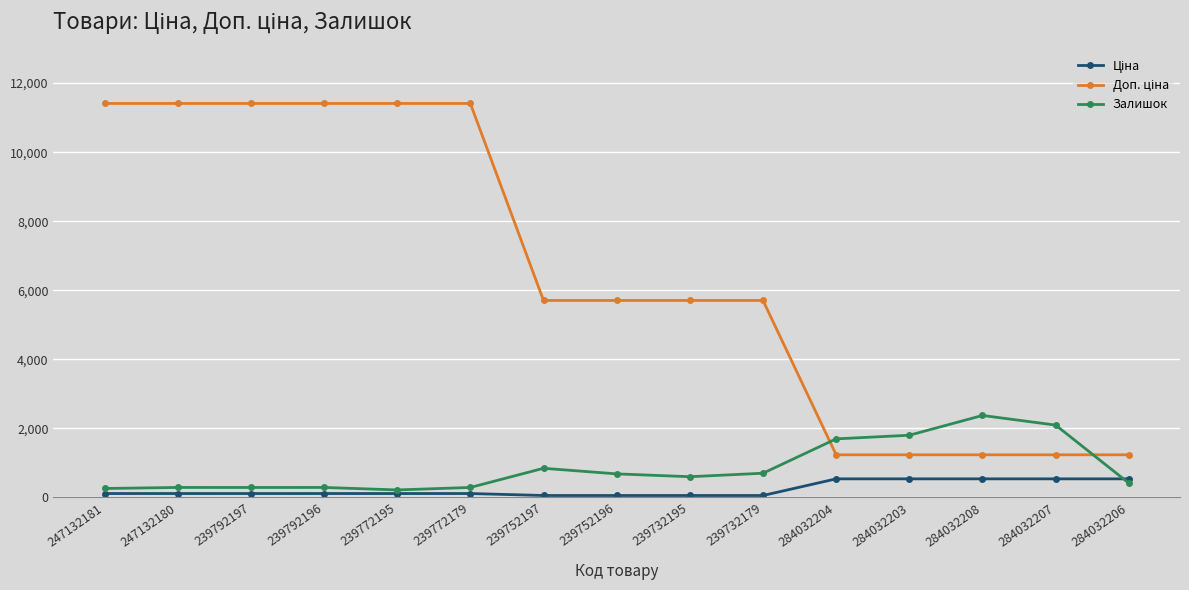

True or false: Залишок has a value of 317.7 at 239752197.

False